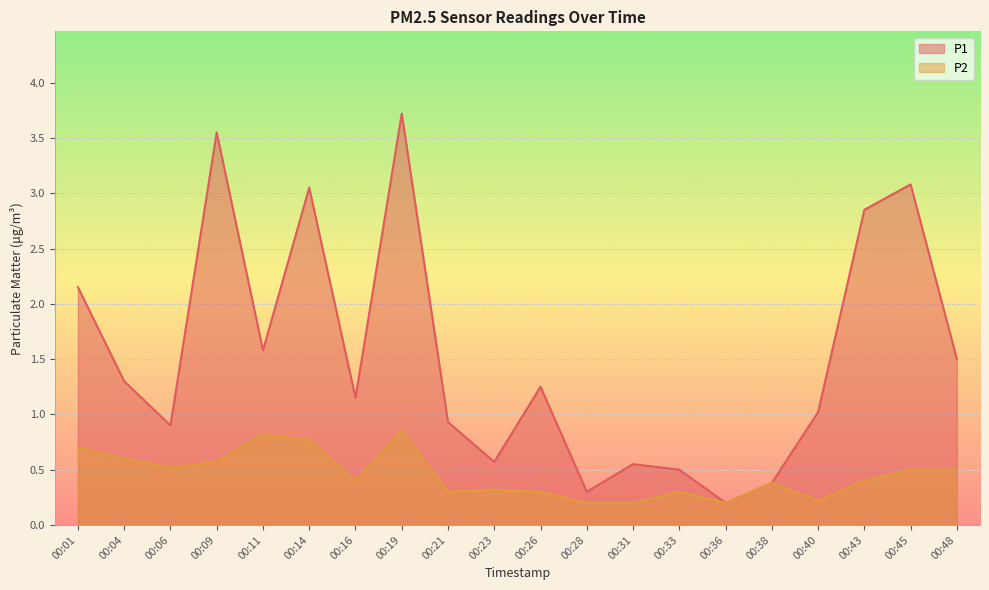

The value of P1 at 00:19 is 3.7. True or false?

True